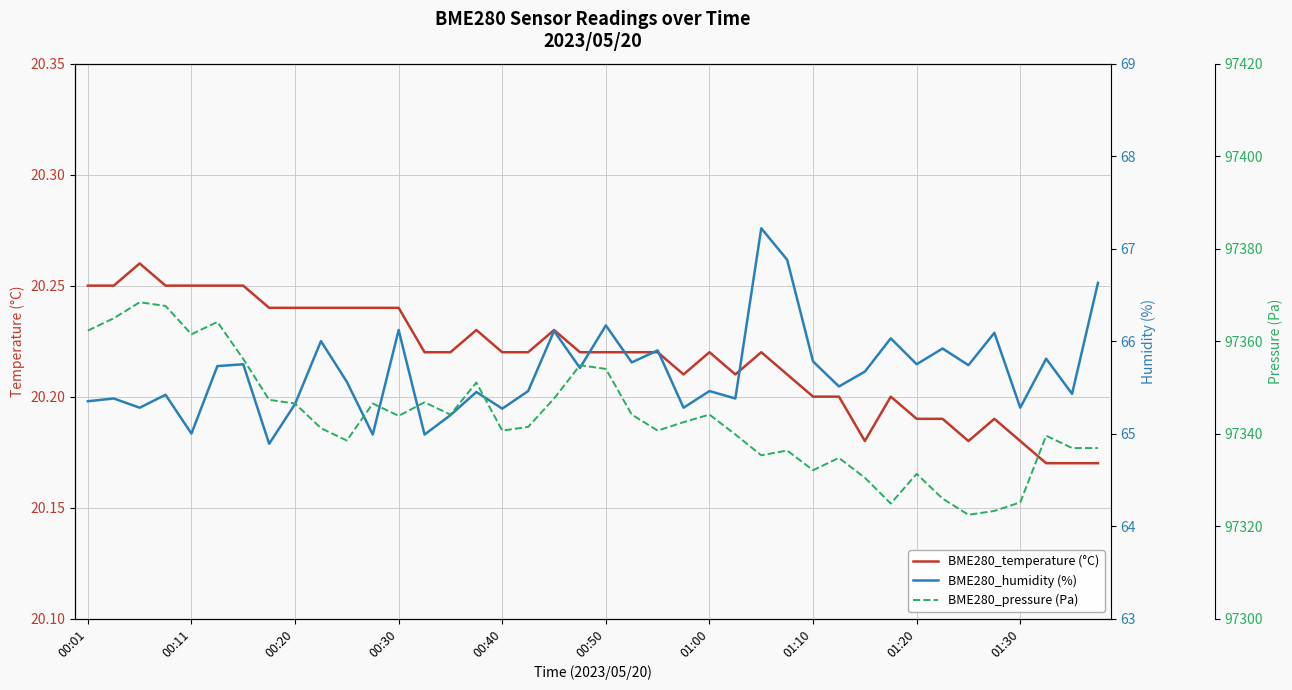

What is the sum of all BME280_temperature (°C) values?

808.7